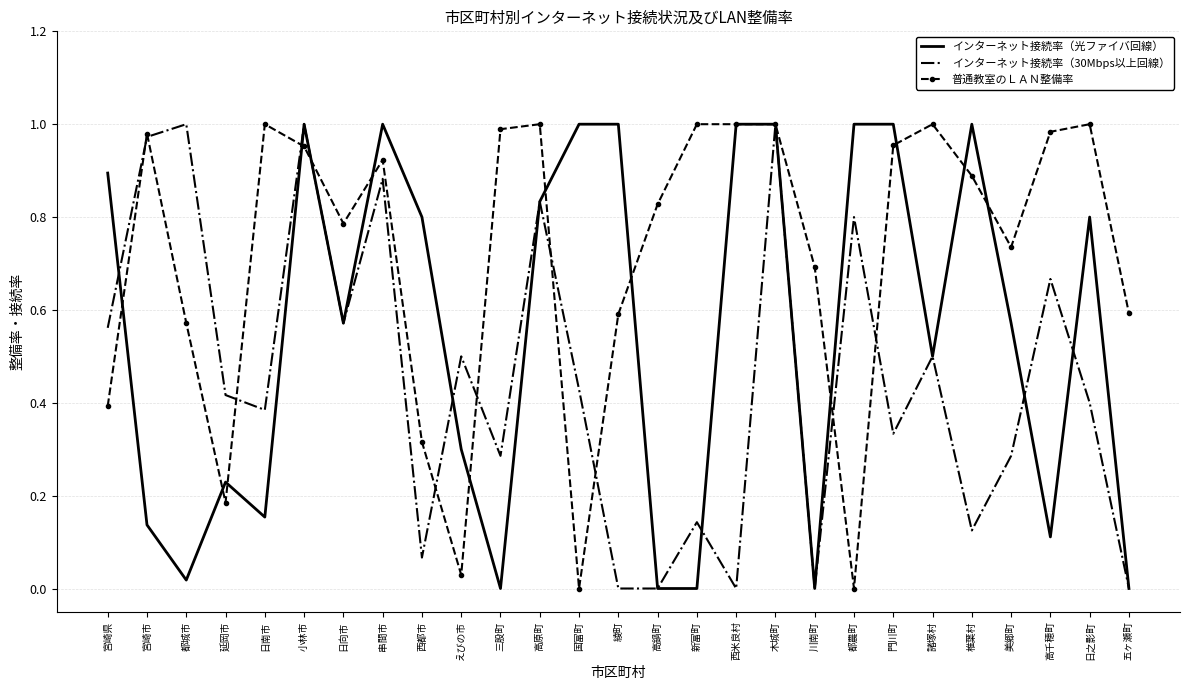

True or false: インターネット接続率（光ファイバ回線） and インターネット接続率（30Mbps以上回線） intersect in this chart.

True